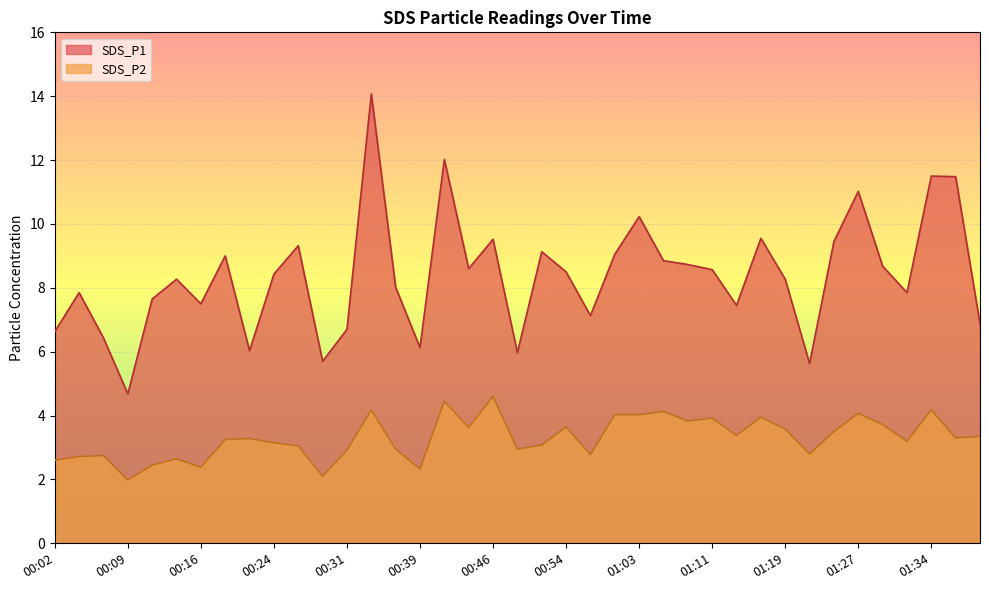

List the series in order of their overall mean, highest first.

SDS_P1, SDS_P2